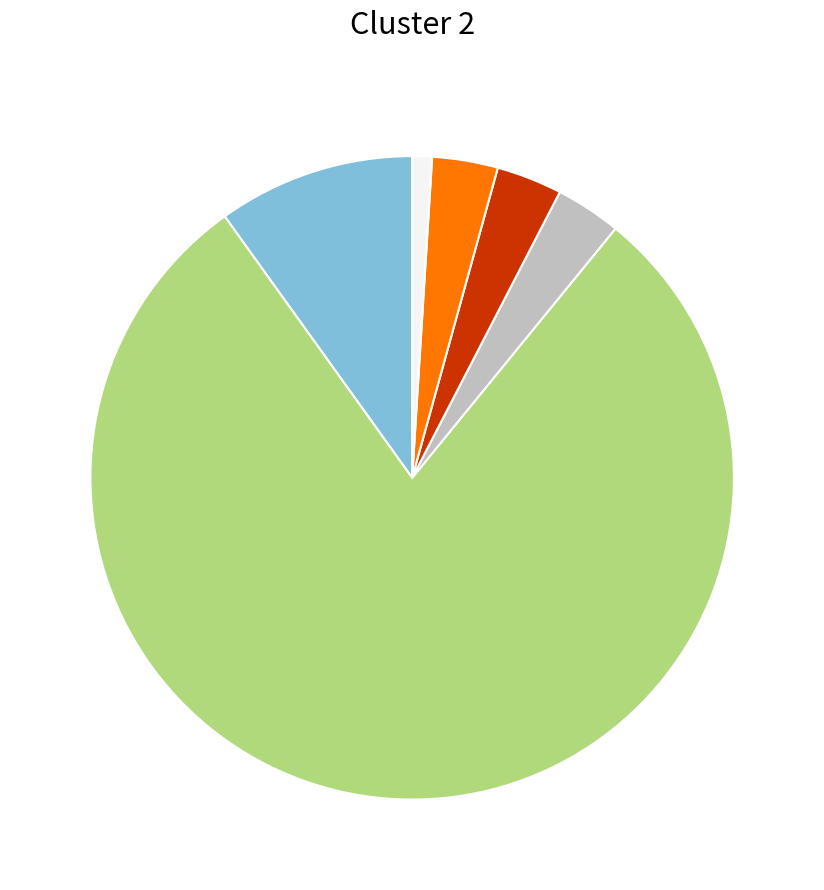

Is there any slice that represents more than half of the pie?

Yes